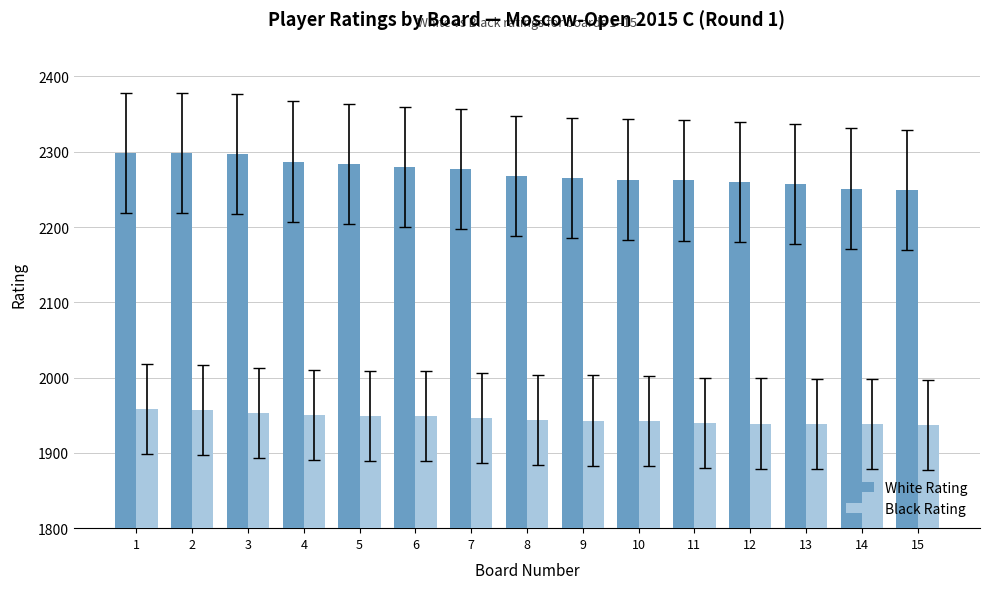

What is the total value across all series at 9?

4208